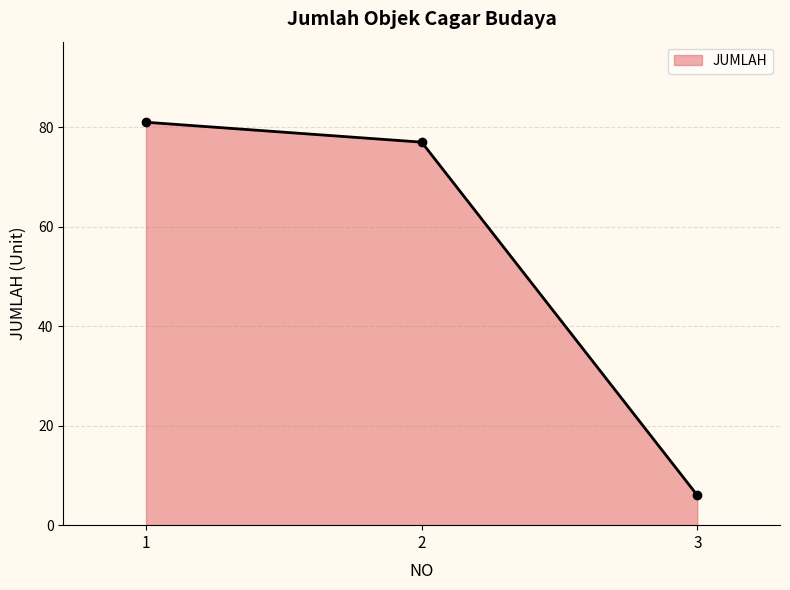

The chart shows a value of 144 at 1. True or false?

False